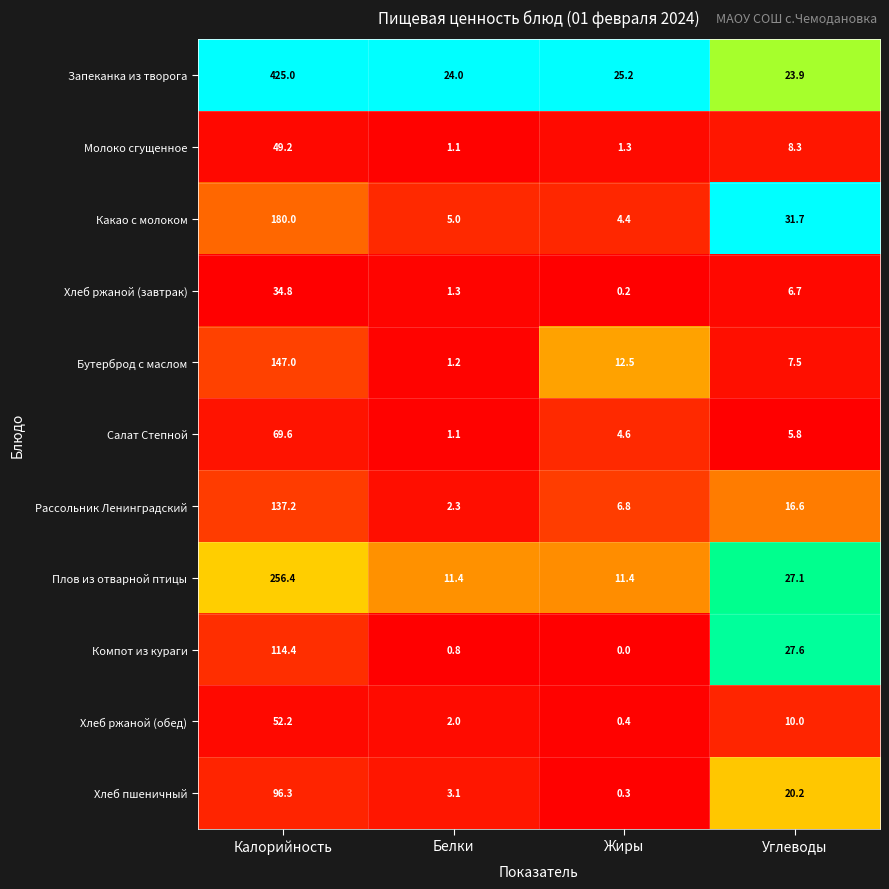

At which category is the sum across all series the highest?

Калорийность